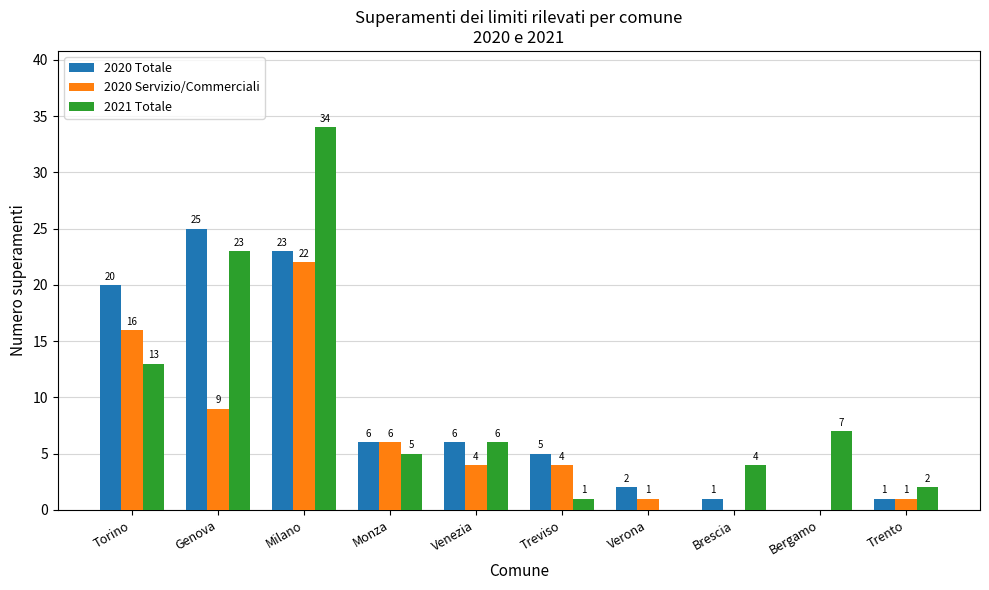

What is the approximate value of 2020 Servizio/Commerciali at Torino?

16